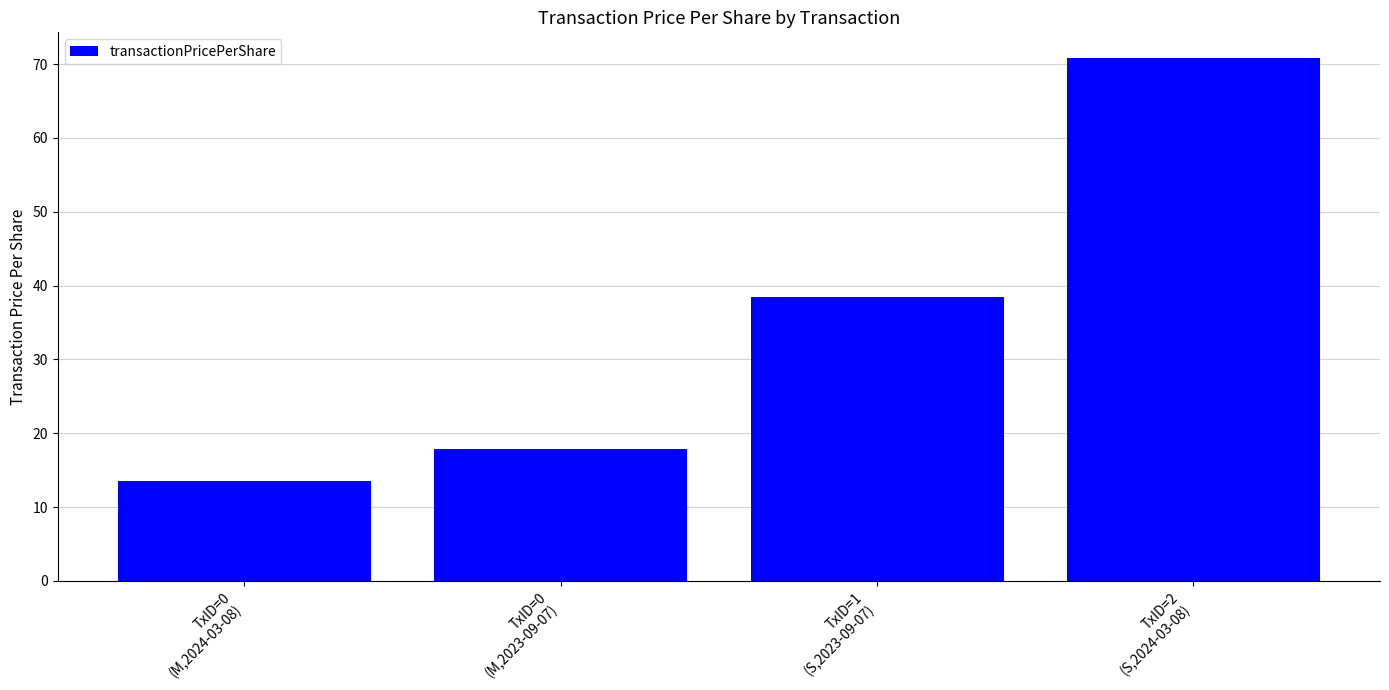

What is the greatest value displayed?

70.8